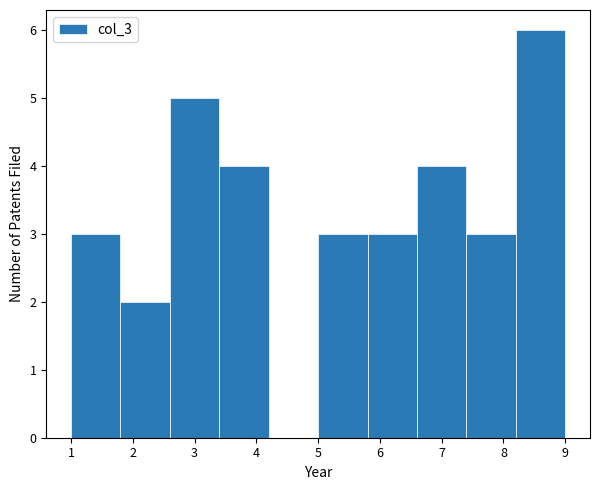

Reading left to right, list every bar in this chart as the range it spans on the x-axis followed by its height. The values are not printed on the chart, so give them approximately, as read against the axis.

1.0 to 1.8: 3
1.8 to 2.6: 2
2.6 to 3.4: 5
3.4 to 4.2: 4
4.2 to 5.0: 0
5.0 to 5.8: 3
5.8 to 6.6: 3
6.6 to 7.4: 4
7.4 to 8.2: 3
8.2 to 9.0: 6